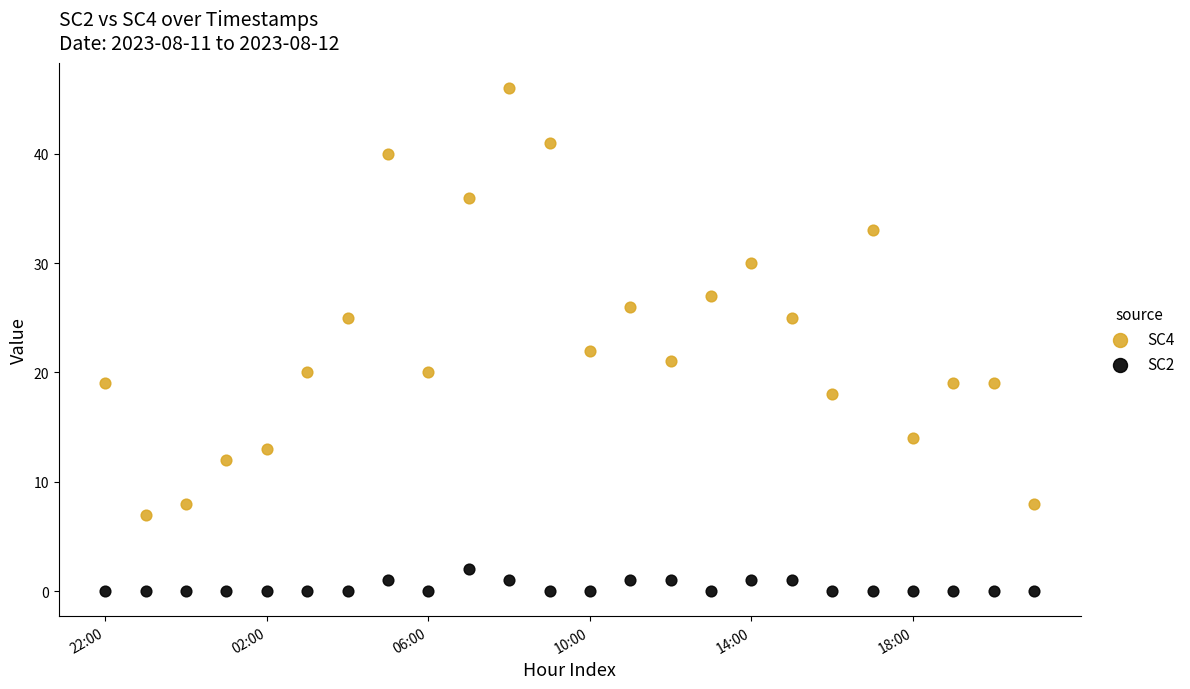

Which series reaches the maximum Y coordinate?

SC4